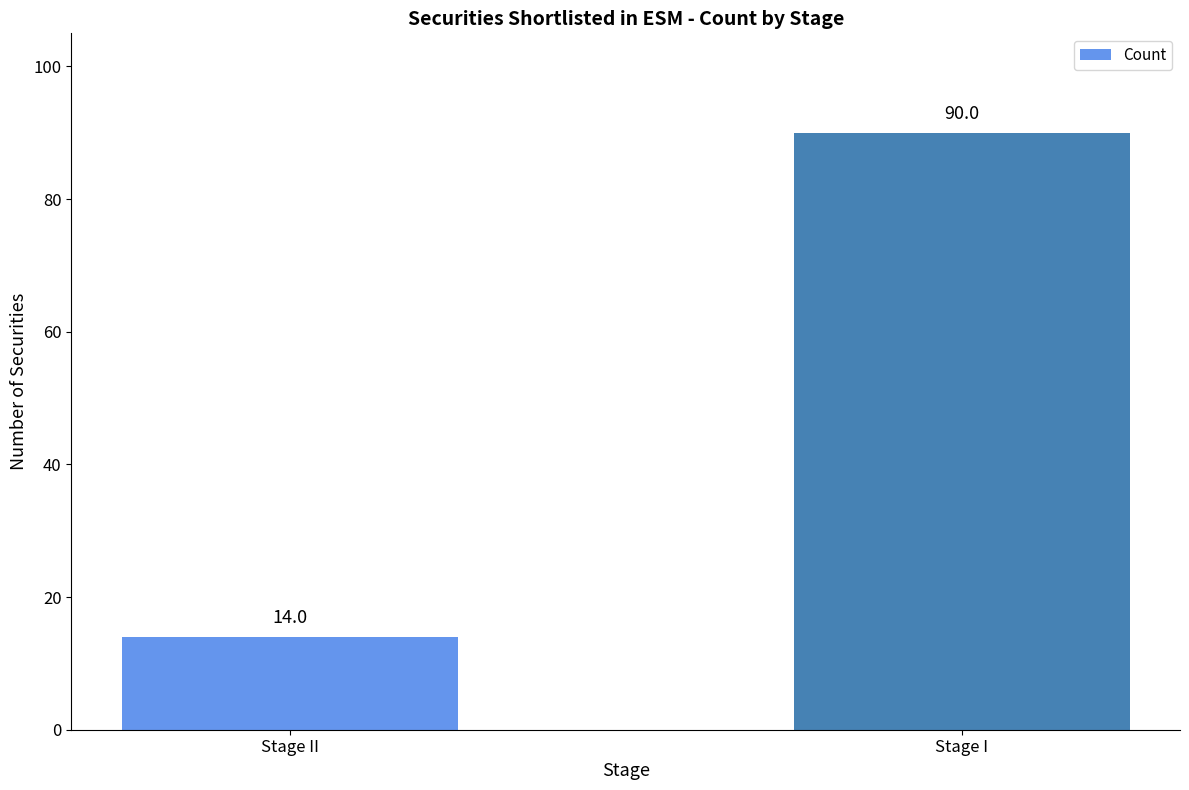

What is the change in value from Stage II to Stage I?

+76